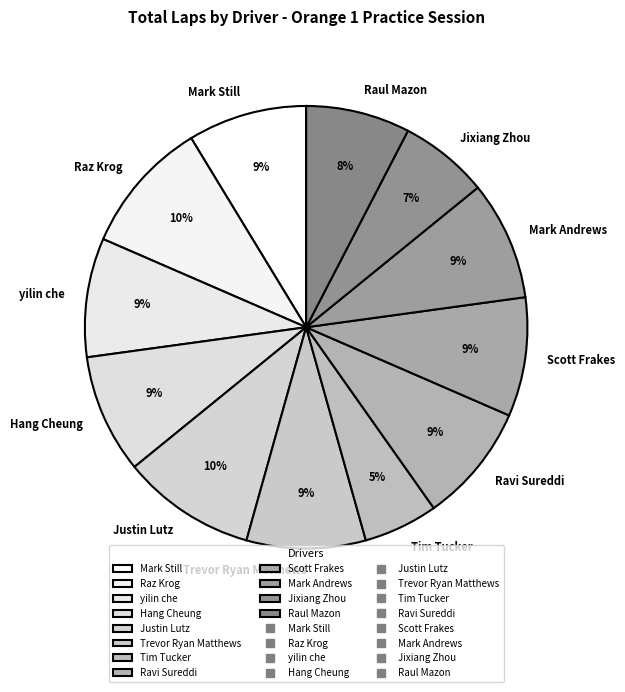

The Mark Still slice represents 1% of the pie. True or false?

False